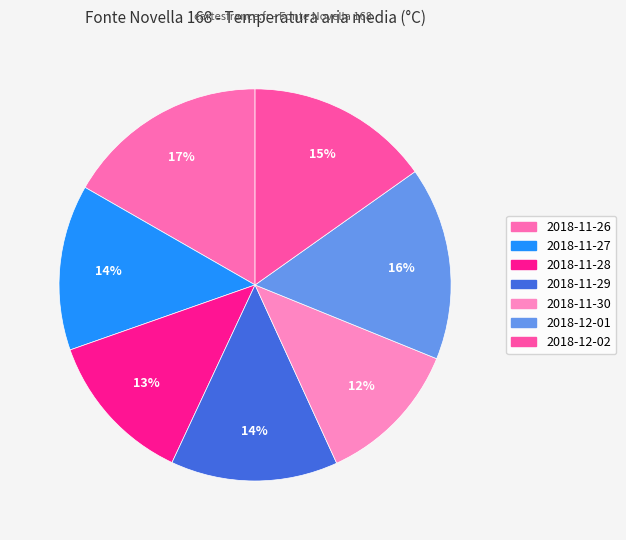

What percentage is the 2018-11-29 slice, to the nearest percent?

14%